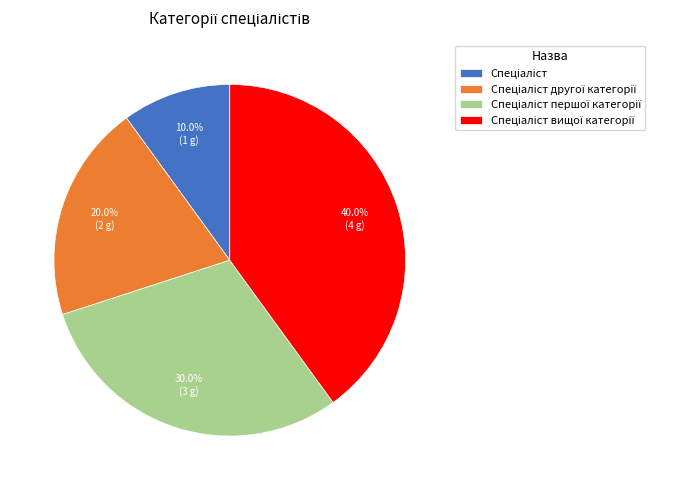

Does any single category account for the majority?

No